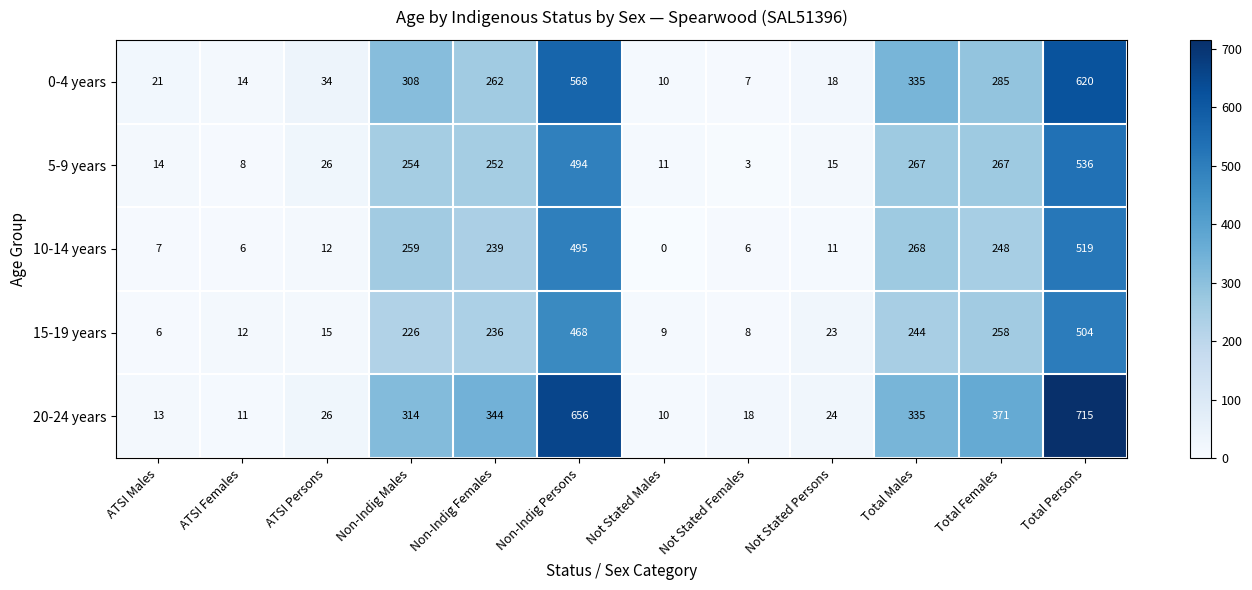

Which series has the largest total across all categories?

20-24 years